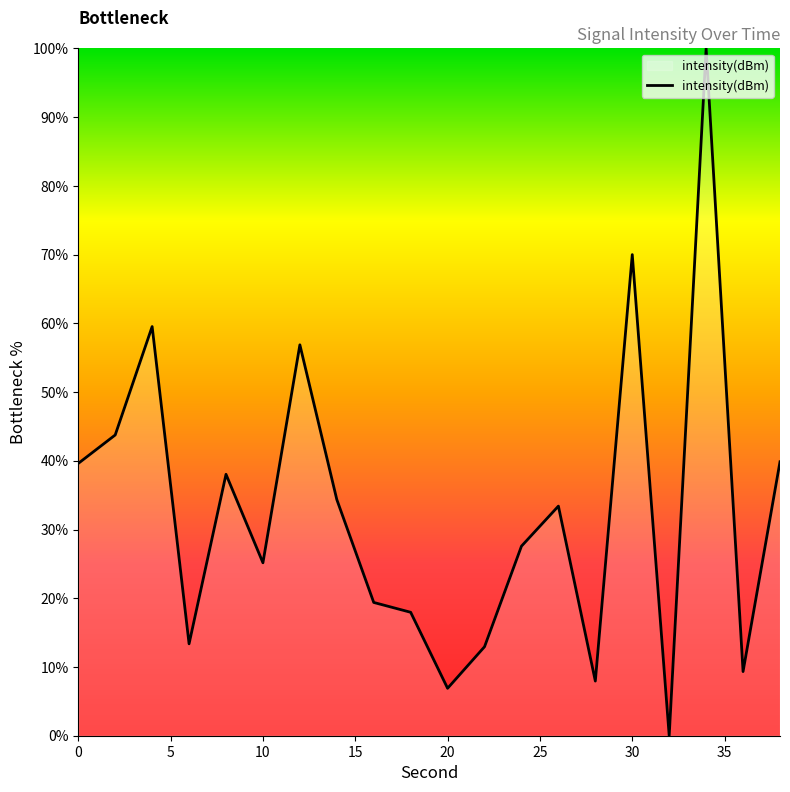

What is the difference between the maximum and minimum values?

100.0